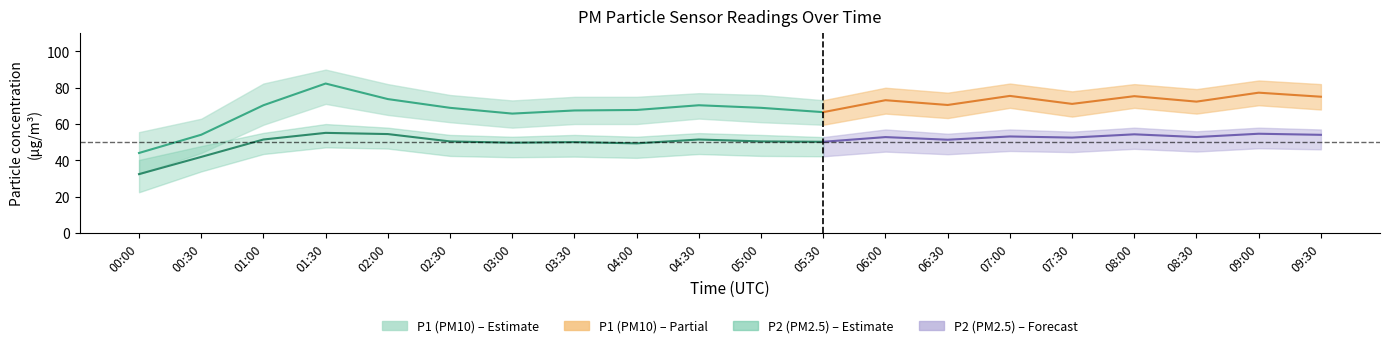

What is the highest value of the P1_lower series?

71.1